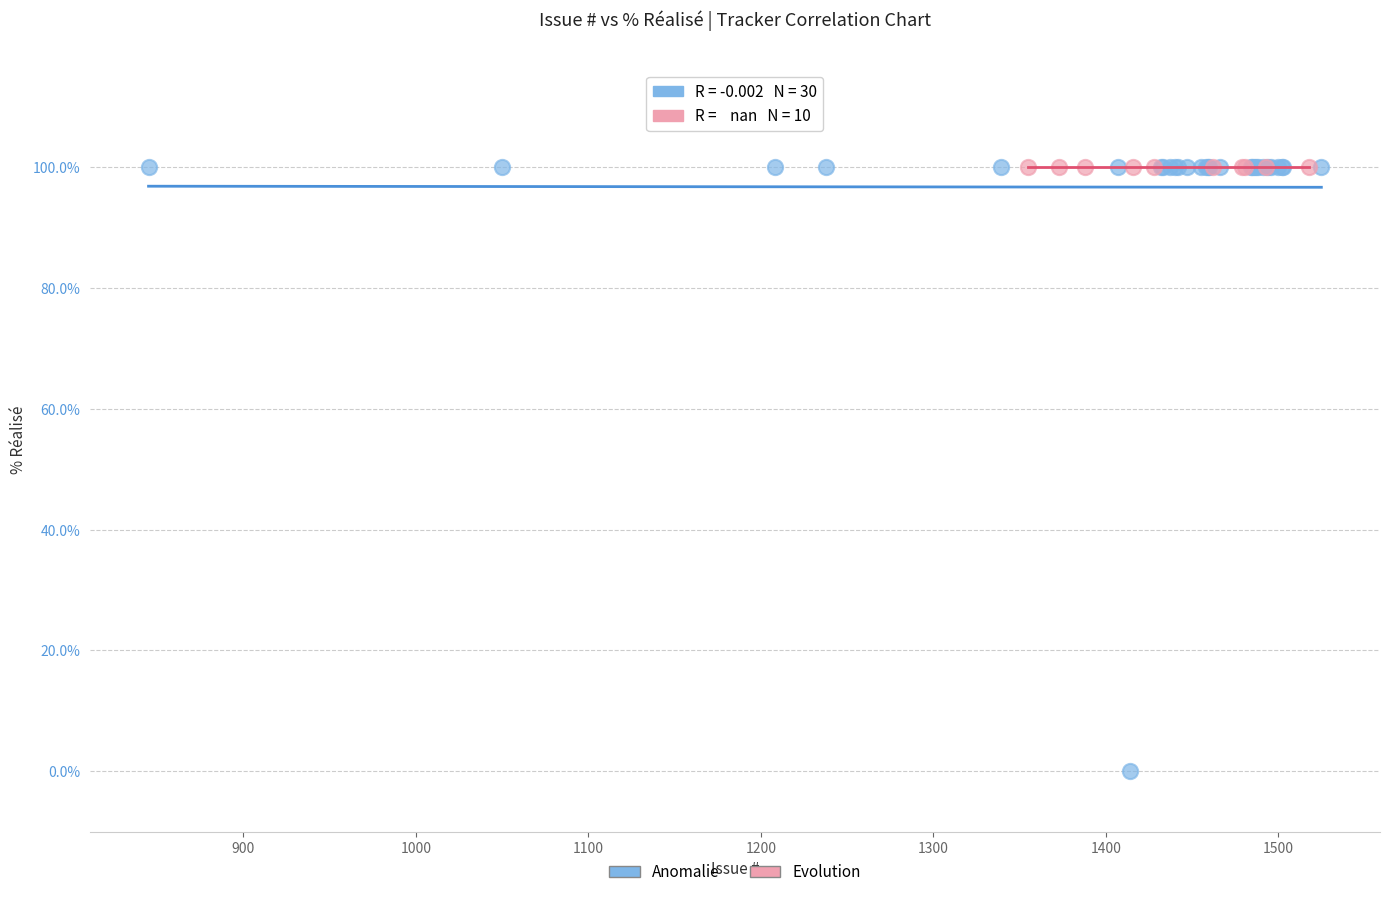

Which series contains the lowest Y value?

Anomalie